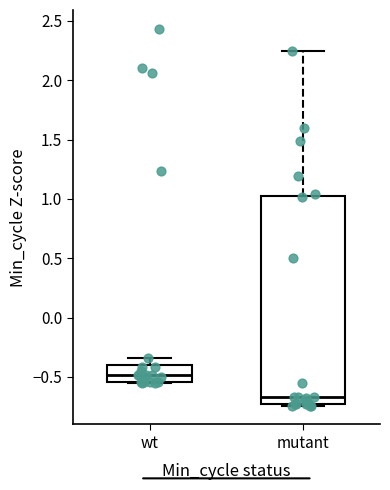

Which box is the tallest, from its lower edge to its upper edge?

mutant